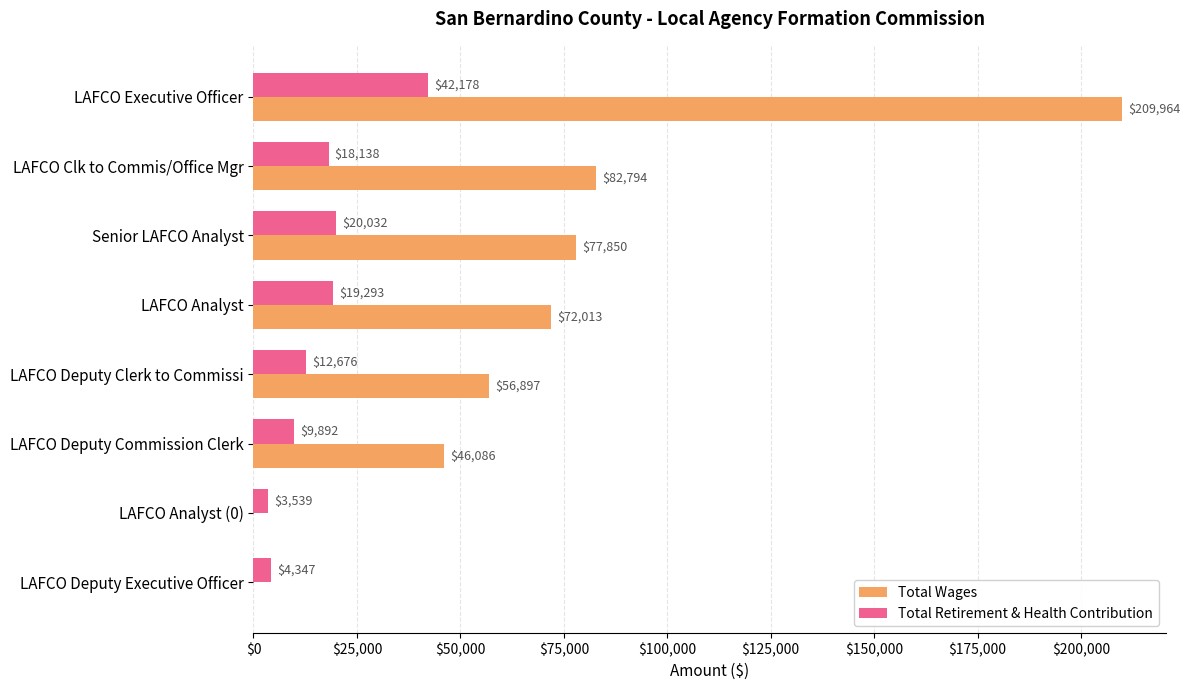

Is it true that Total Retirement & Health Contribution equals 19293 at LAFCO Analyst?

True